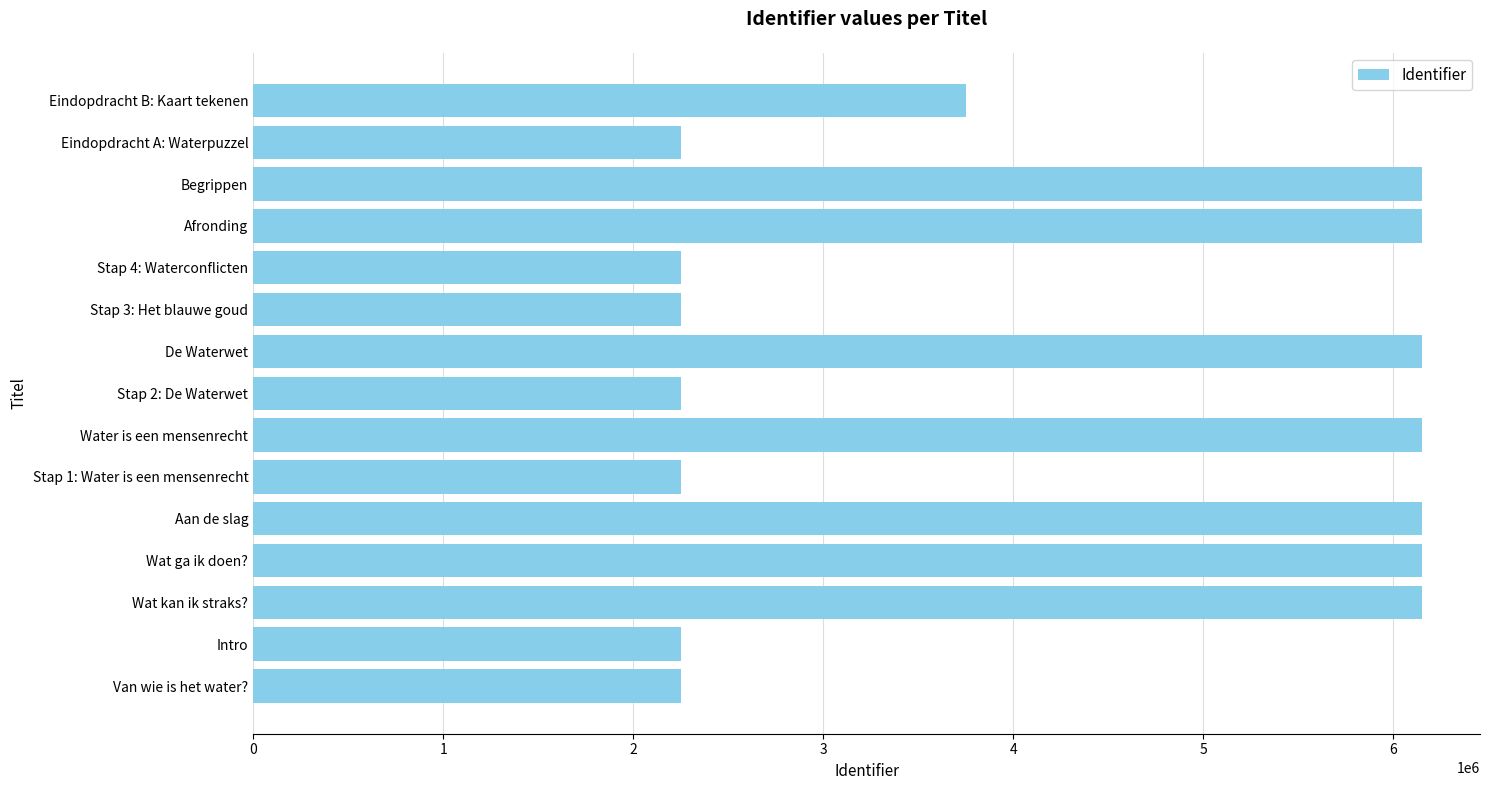

What is the minimum value shown in the chart?

2252687